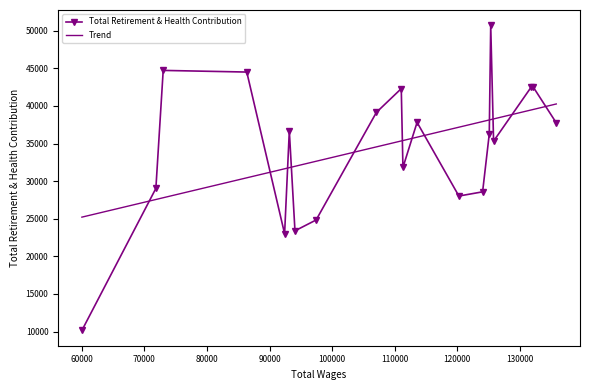

True or false: Total Retirement & Health Contribution has more than 2 interior local peaks.

True